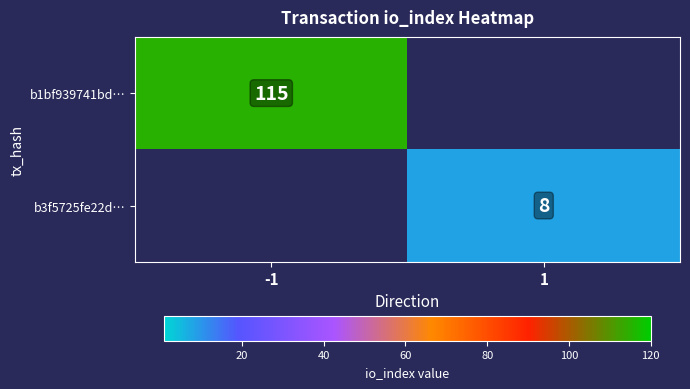

Which label corresponds to the smallest value in the chart?

1